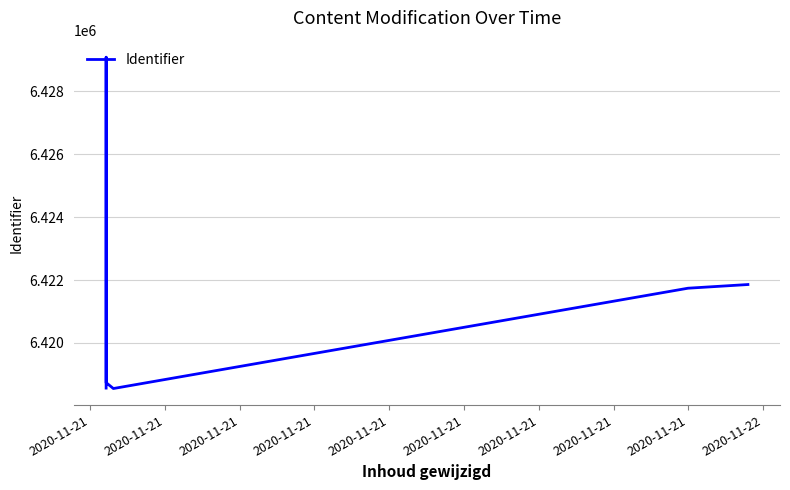

Is it true that the value at 2020-11-21 is 6418589?

True